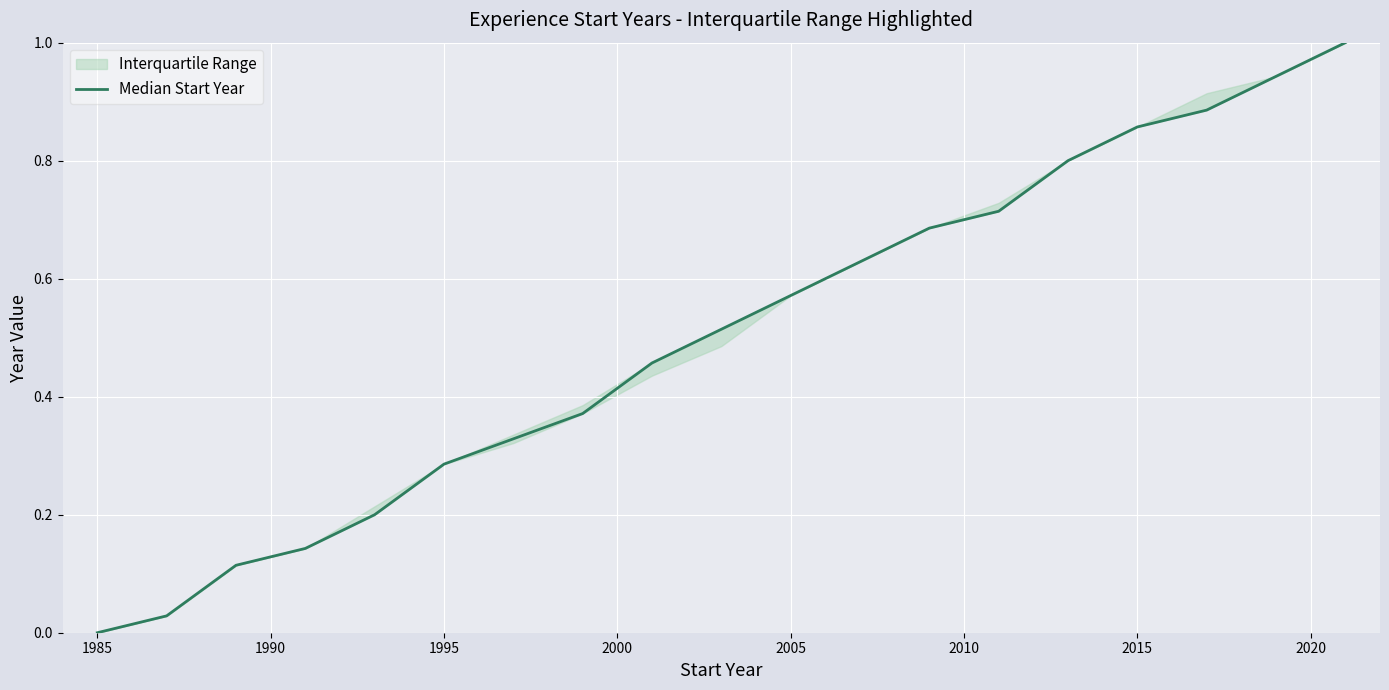

True or false: the data has more than 0 interior local peaks.

False